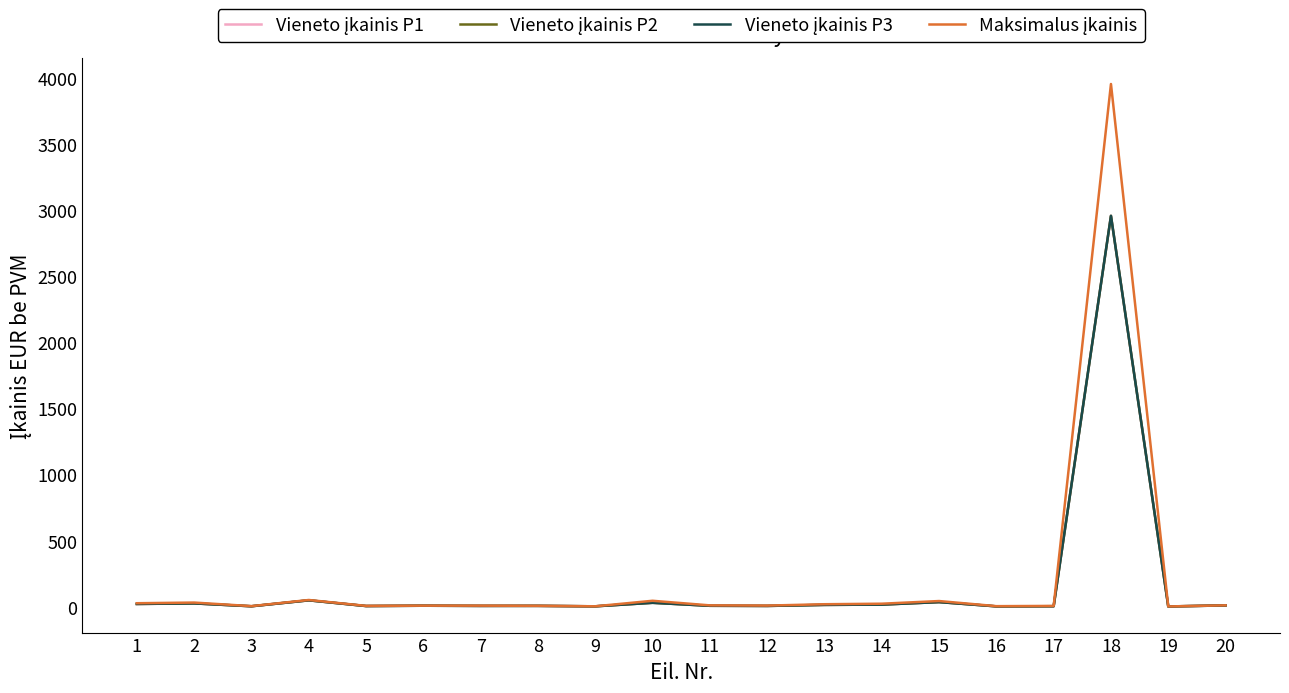

True or false: Vieneto įkainis P3 and Vieneto įkainis P1 cross at least once.

False